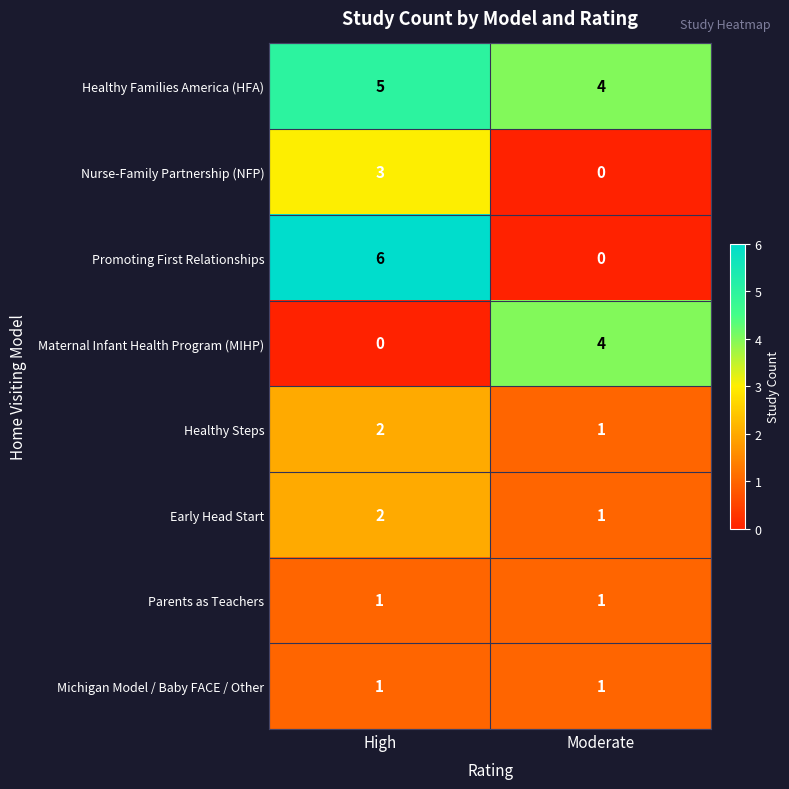

Which series has the largest range (max minus min)?

Promoting First Relationships